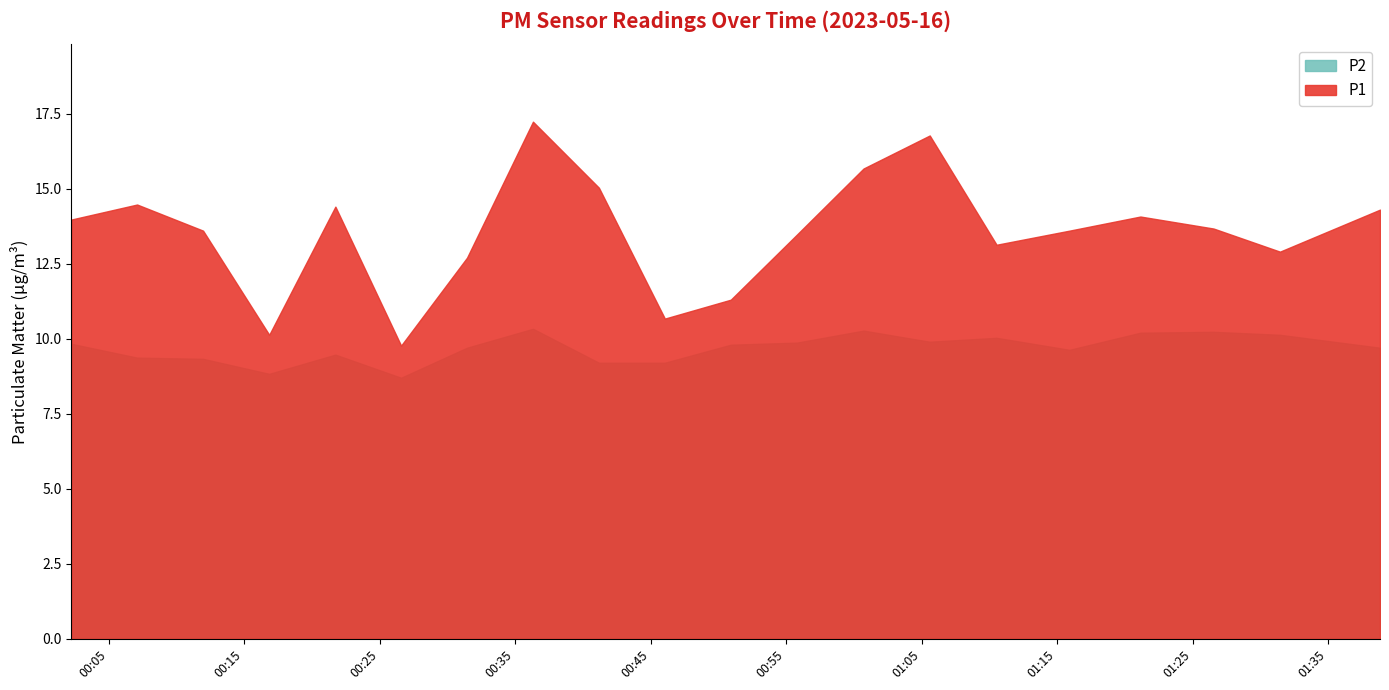

True or false: P1 and P2 cross at least once.

False